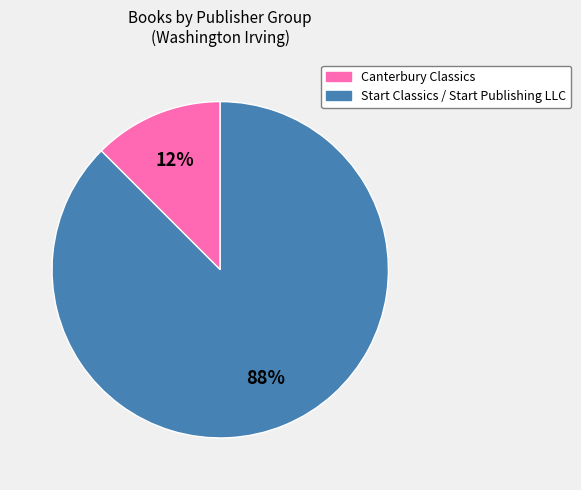

To the nearest percent, what is the combined percentage of Canterbury Classics and Start Classics / Start Publishing LLC?

100%